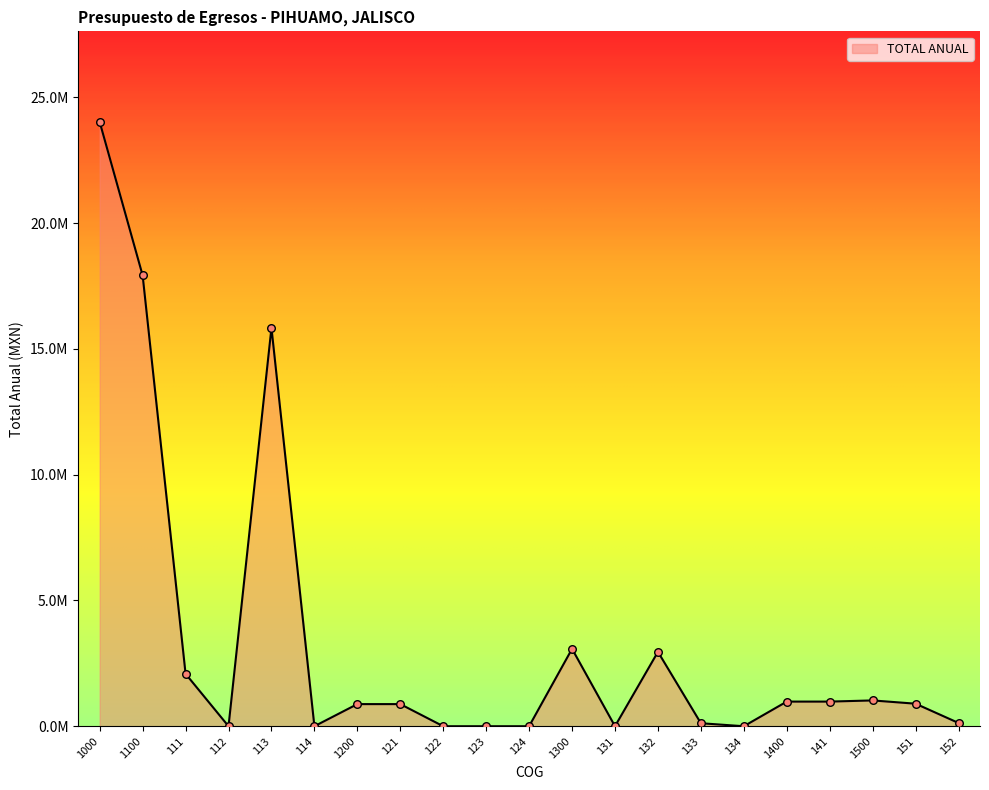

What is the ratio of the value at 1300 to the value at 151?

3.4